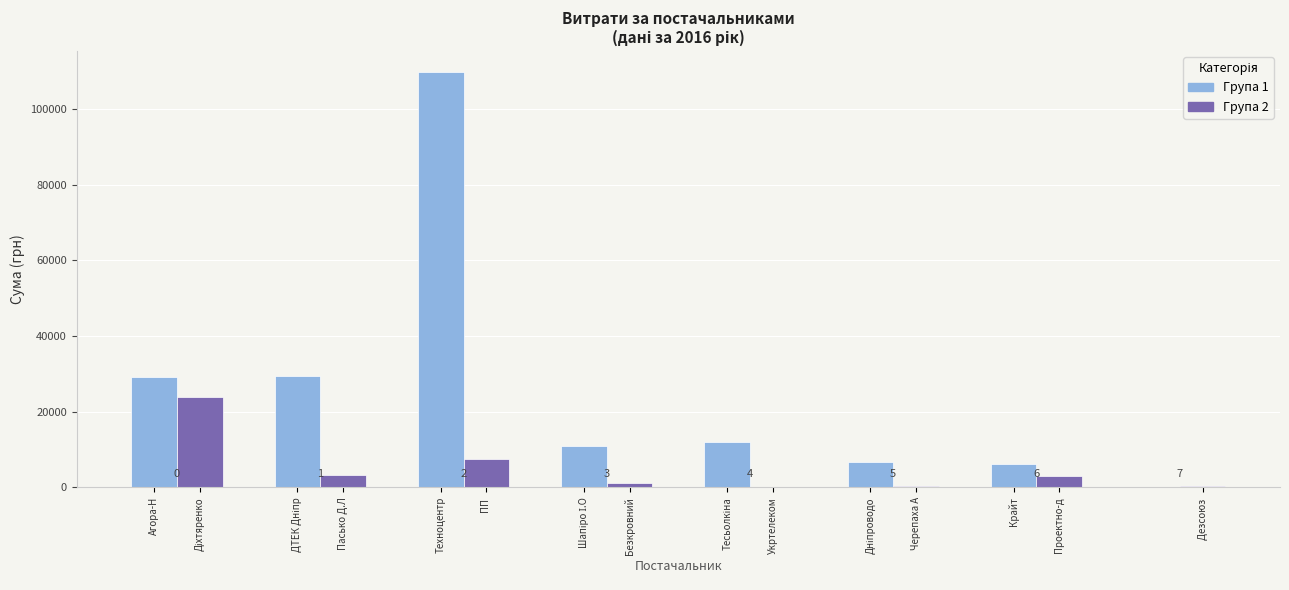

What is the label of the 3rd bar from the left?

ПП "Техноцентр"